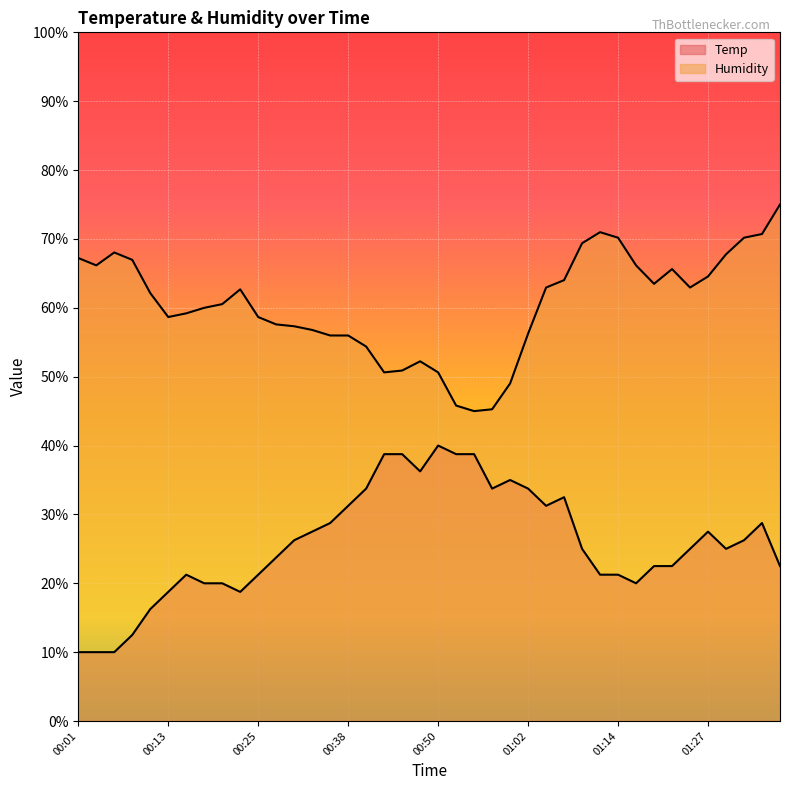

The Humidity series shows 92.9 at 00:28. True or false?

False